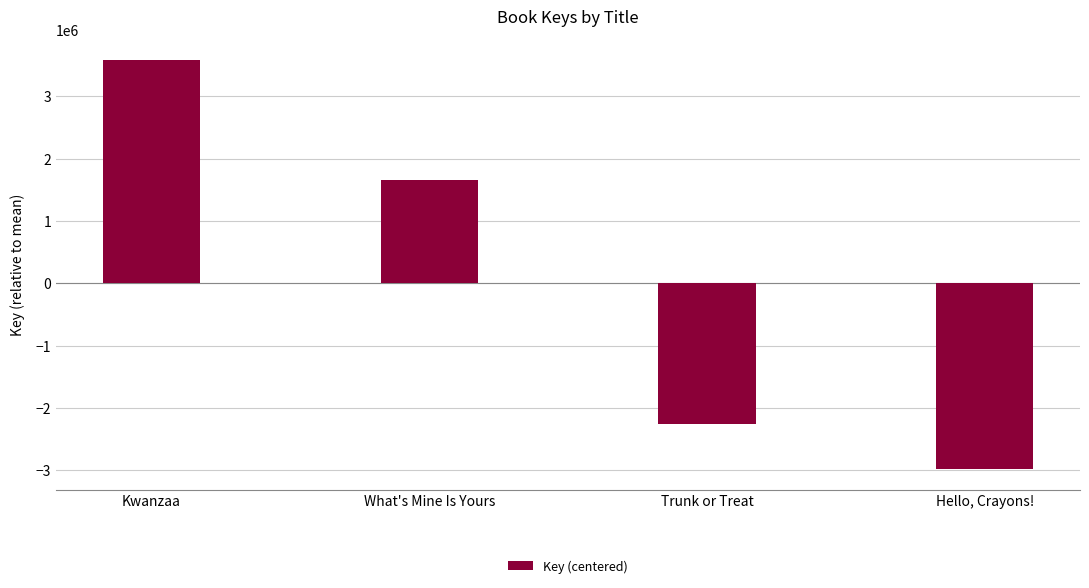

At which category does the chart reach its minimum across all series?

Hello, Crayons!